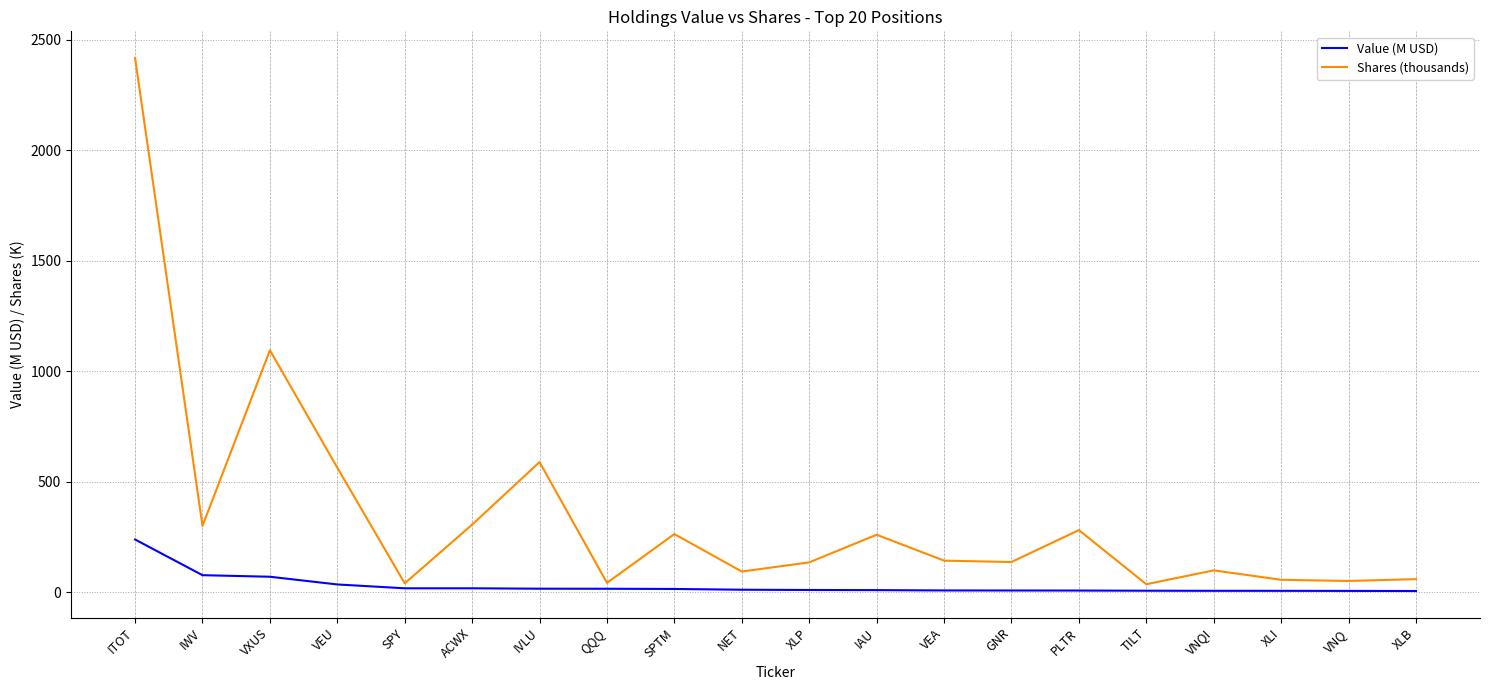

True or false: Shares (thousands) and Value (M USD) intersect in this chart.

False